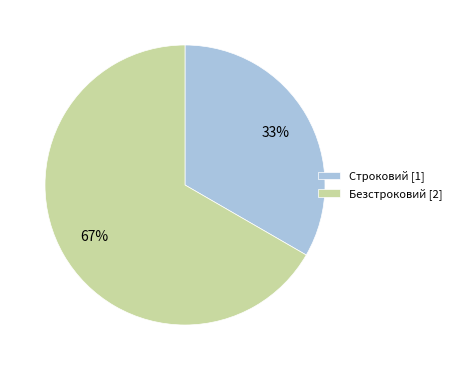

How many slices are in this pie chart?

2